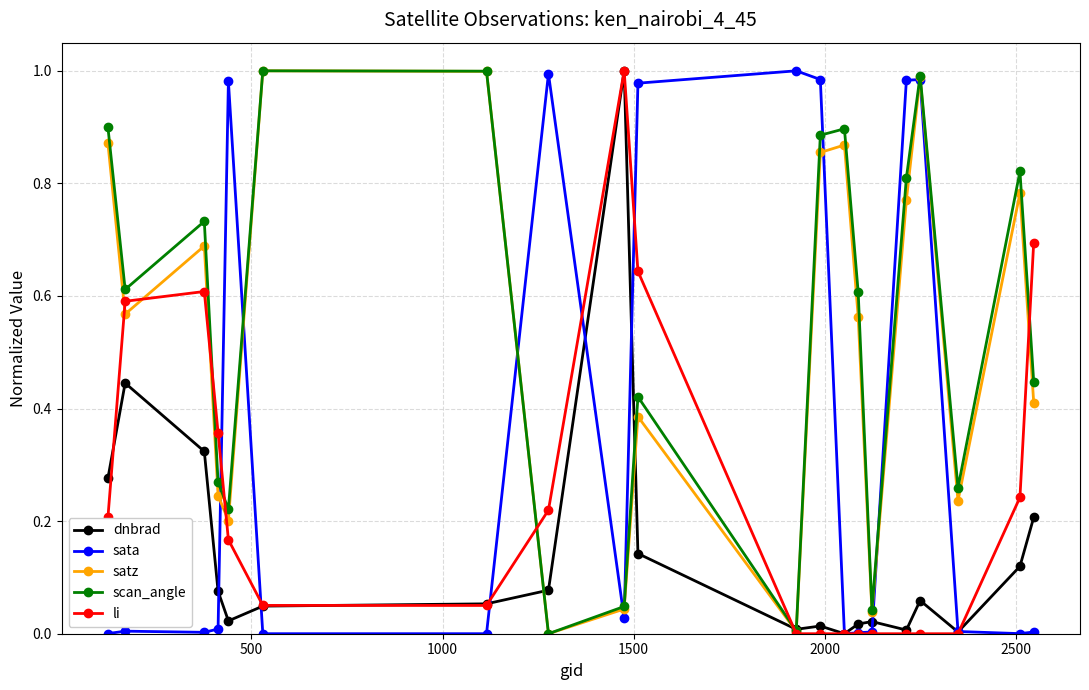

How many lines are shown in the chart?

5